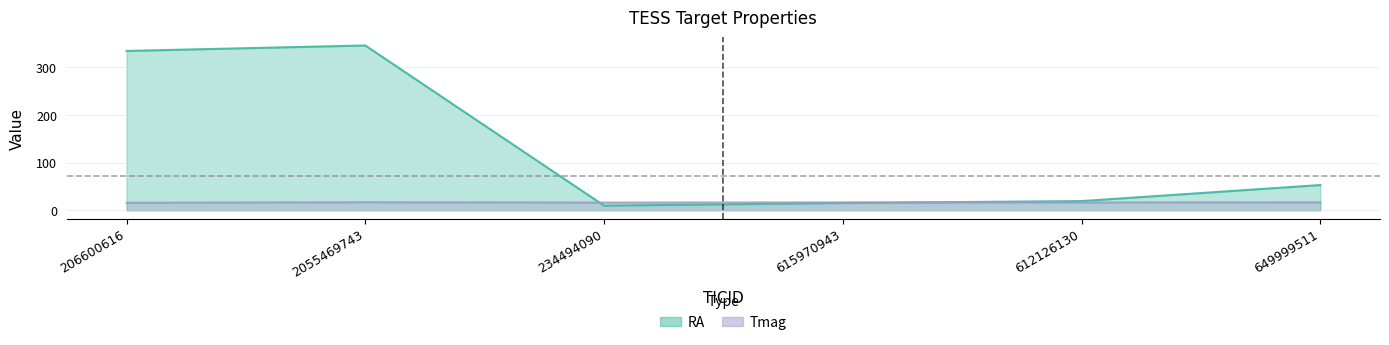

How many distinct data groups are displayed?

2